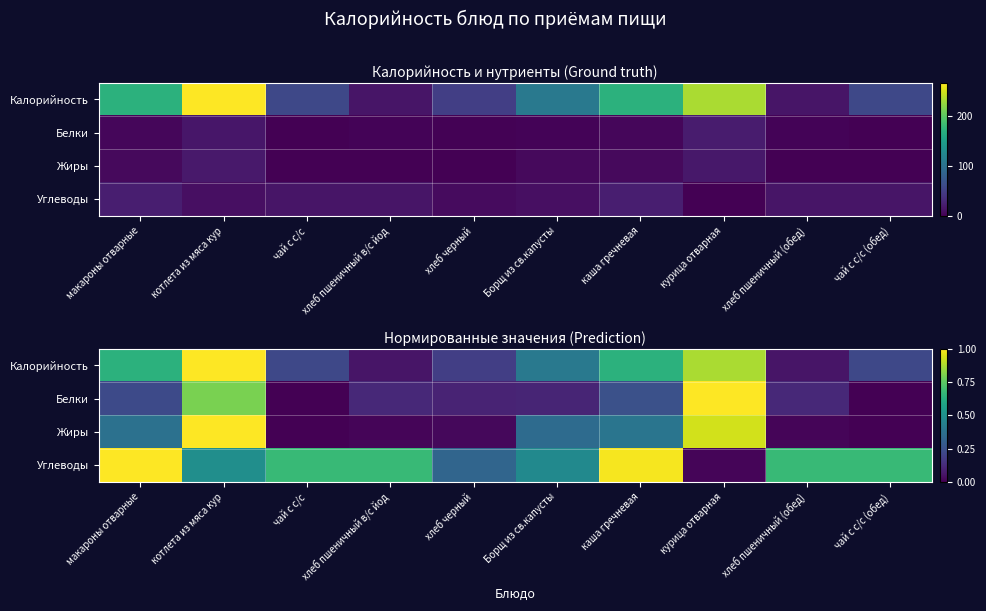

At which label does Калорийность reach its peak?

котлета из мяса кур